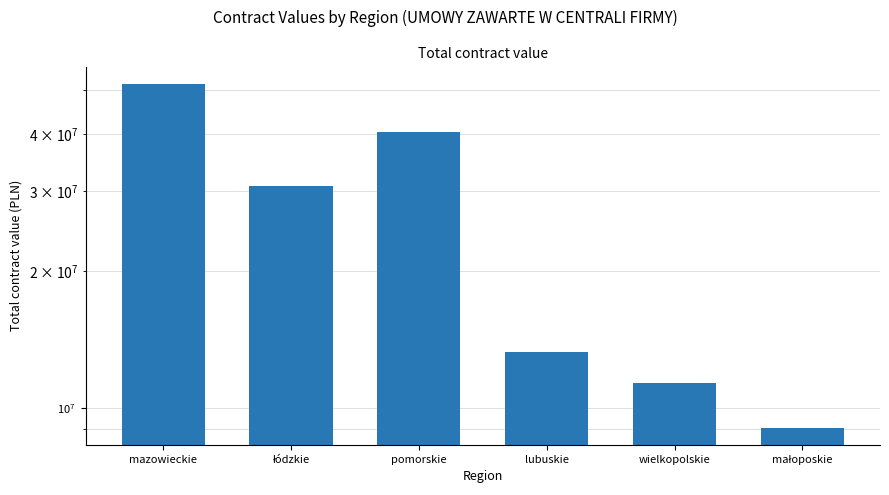

How many data points are above 30748589?

3